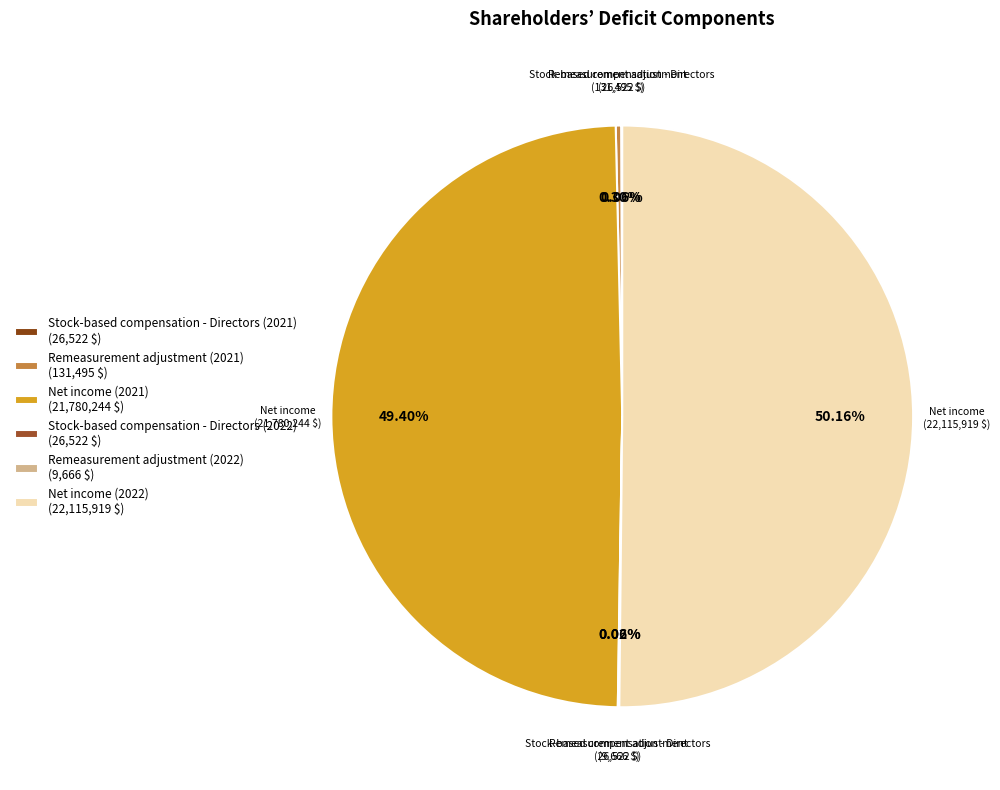

What portion of the pie excludes Stock-based compensation - Directors (2021)?

99.9%